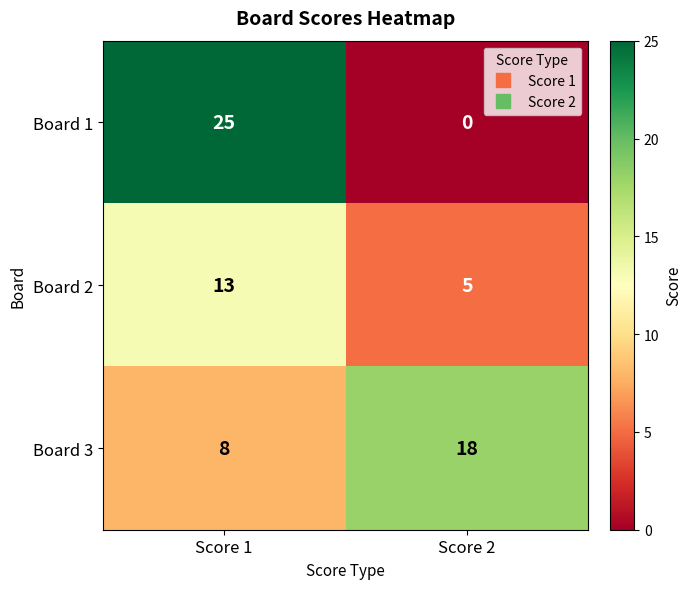

What is the spread (max minus min) of values at Score 2?

18